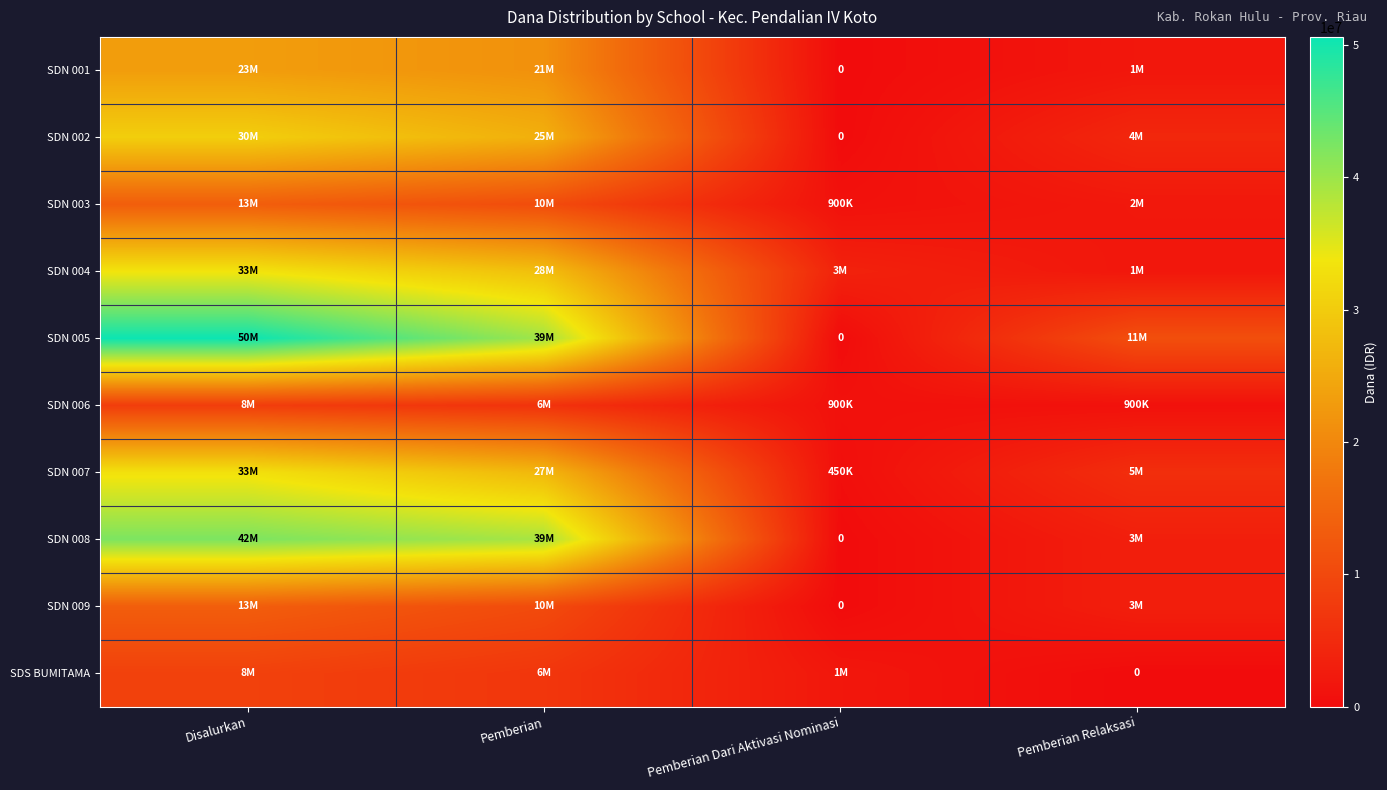

Rank the categories by SDN 002 value from lowest to highest.

Pemberian Dari Aktivasi Nominasi, Pemberian Relaksasi, Pemberian, Disalurkan